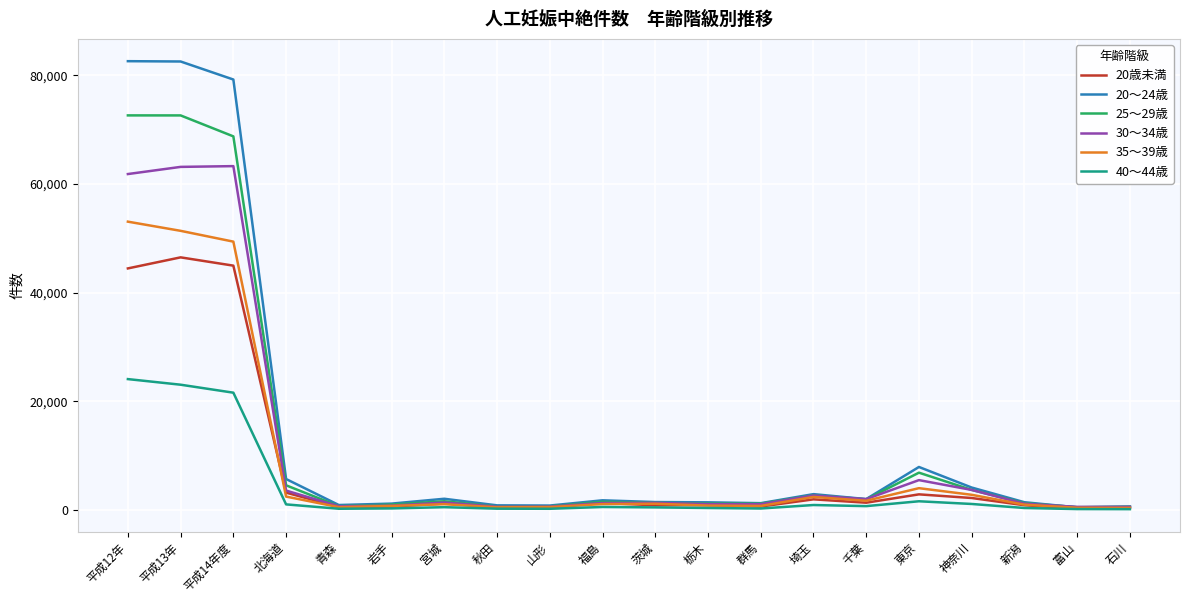

At how many categories does at least one series exceed 68137?

3